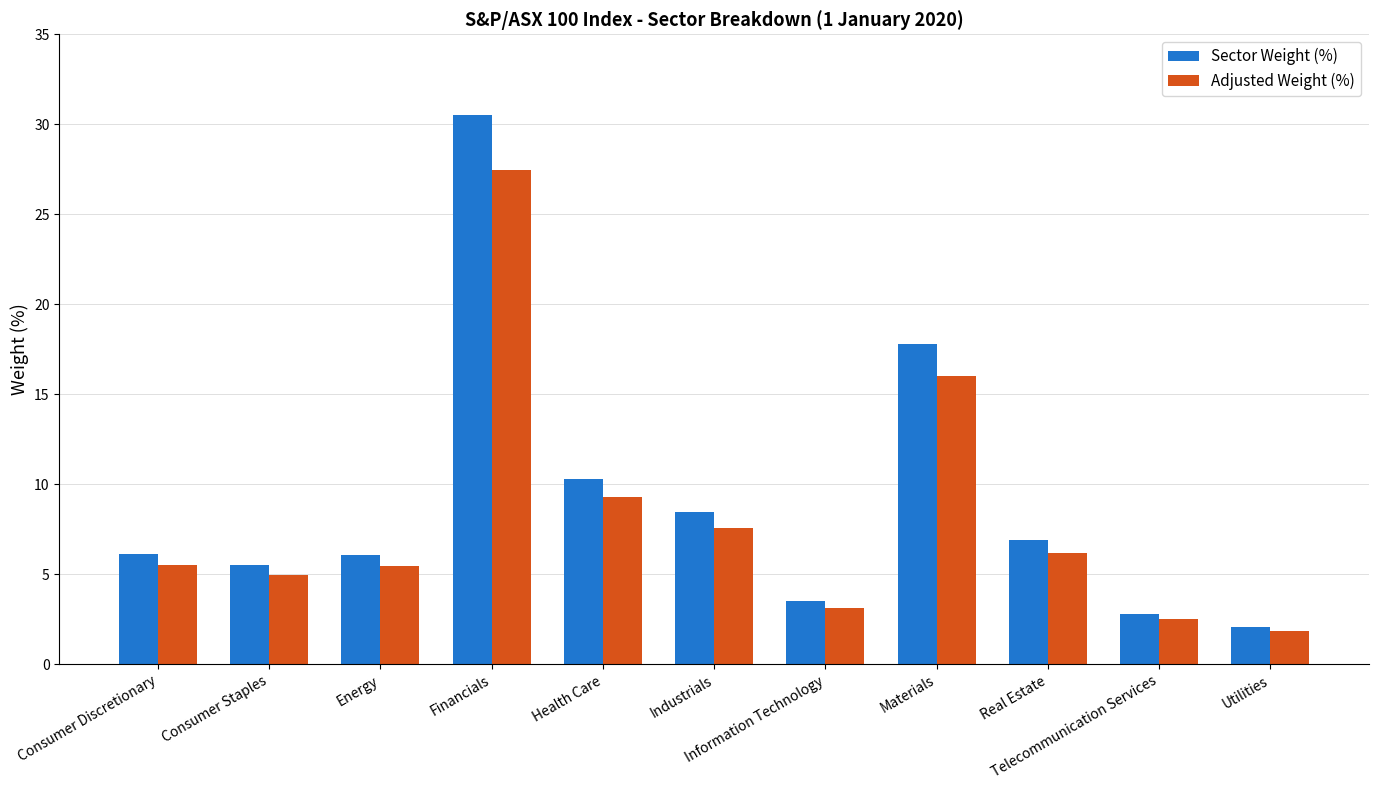

What is the maximum value shown in the chart?

30.5